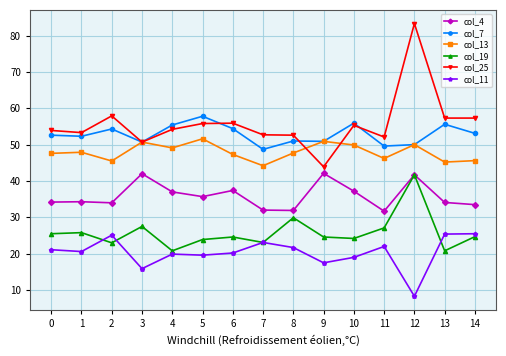

True or false: col_11 has more than 0 points higher than both neighbors.

True